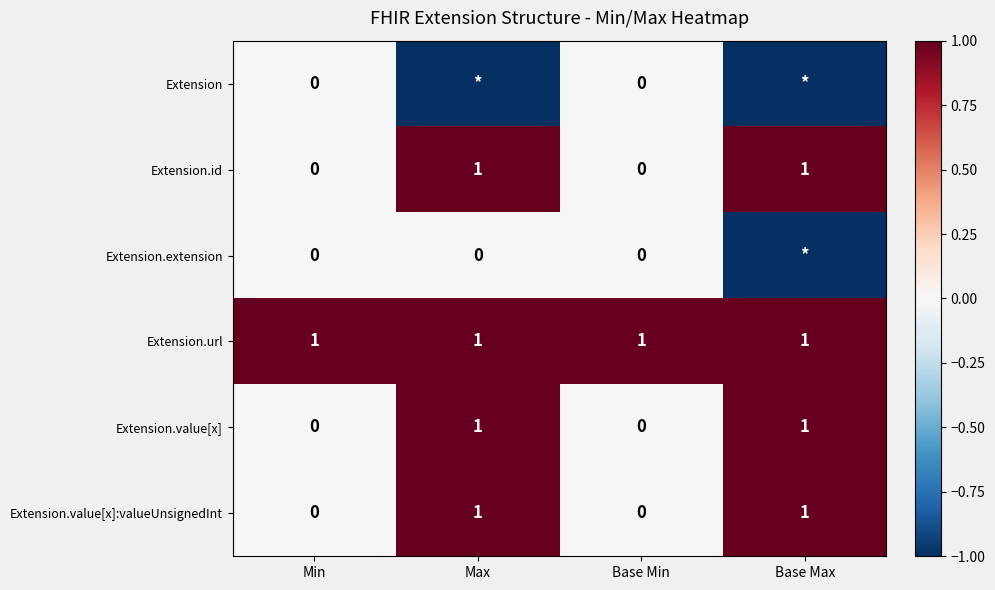

Count the Extension.value[x]:valueUnsignedInt values in the range 0 to 1.

4